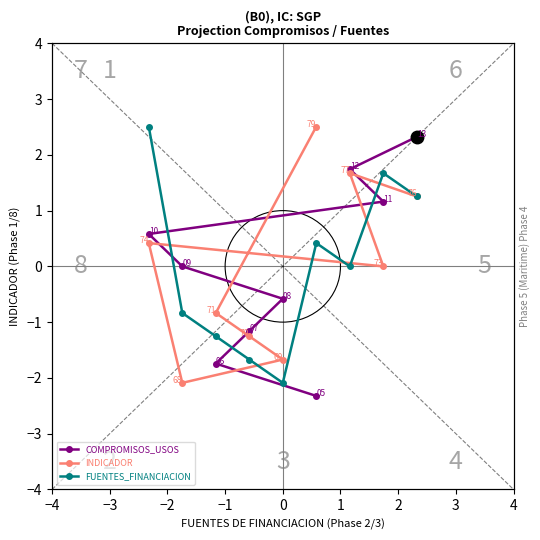

How many series are shown in this chart?

3